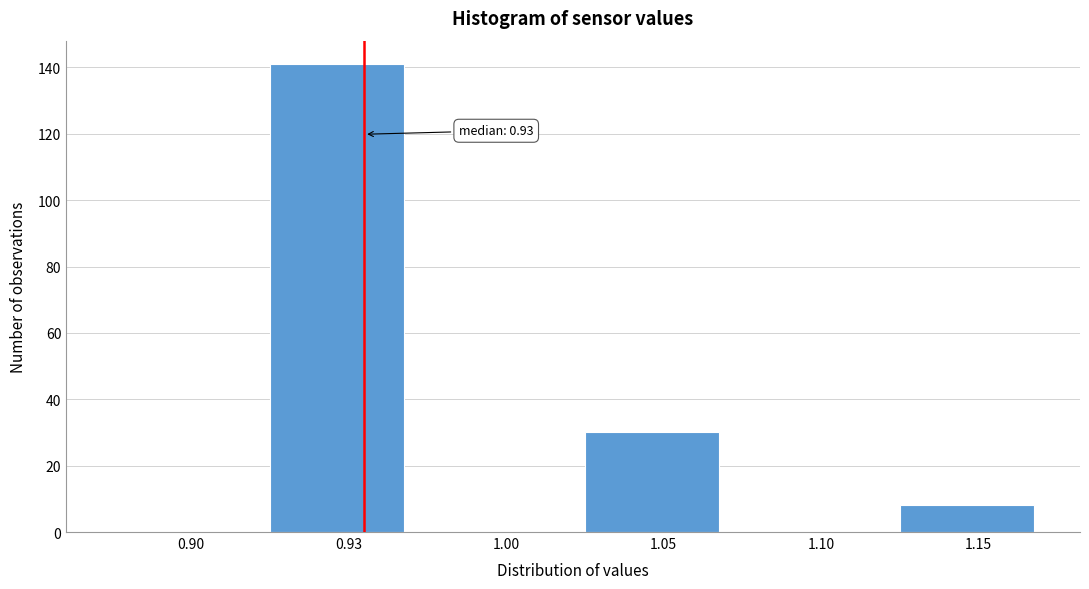

Reading left to right, transcribe all the data shown in this chart.

0.90=0	0.93=141	1.00=0	1.05=30	1.10=0	1.15=8